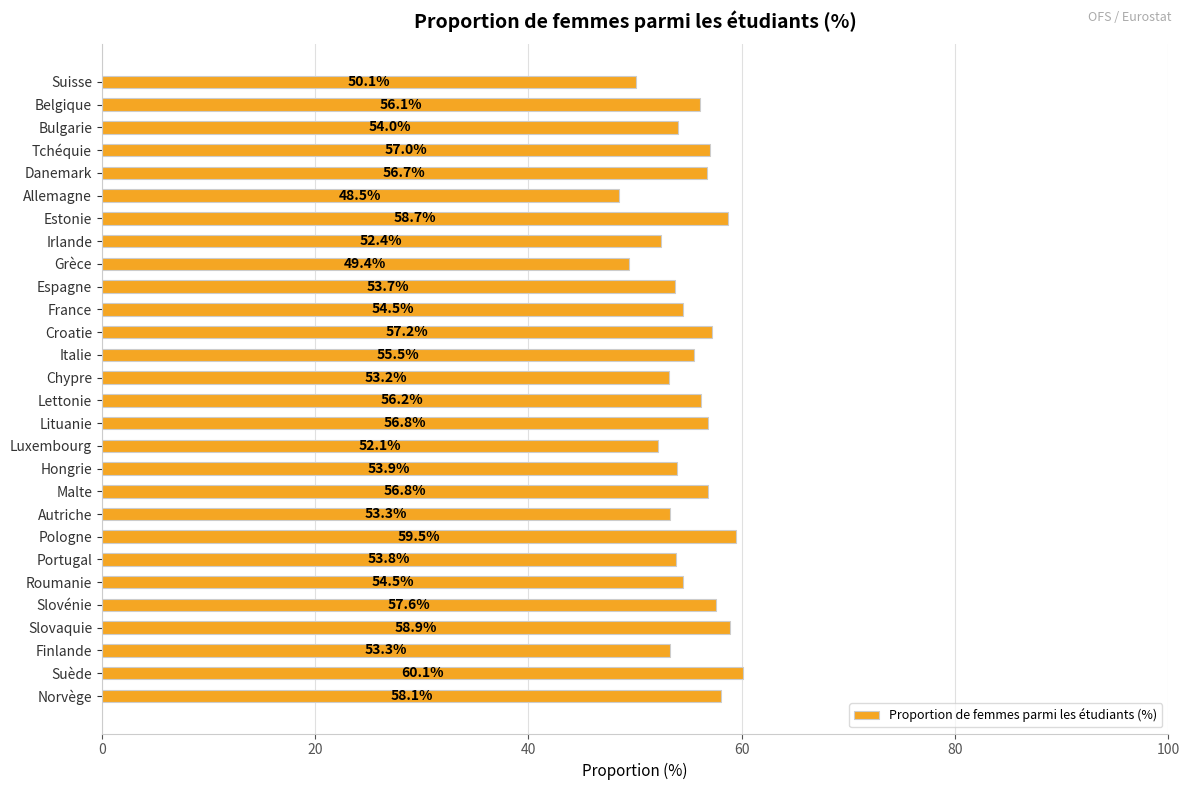

Does the chart contain any negative values?

No